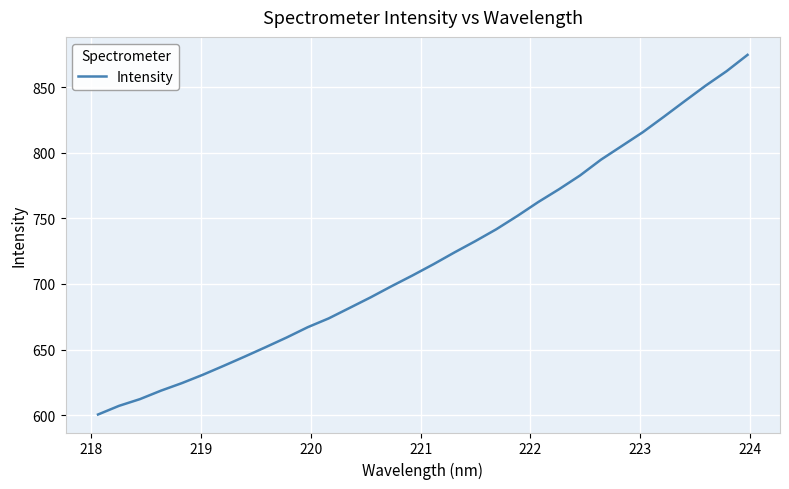

What is the maximum value shown in the chart?

874.6